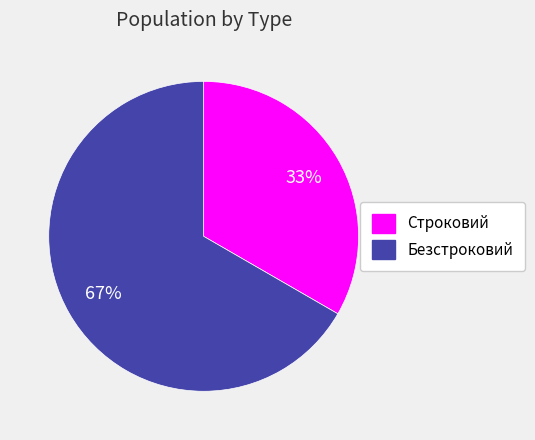

The Строковий slice represents 42% of the pie. True or false?

False